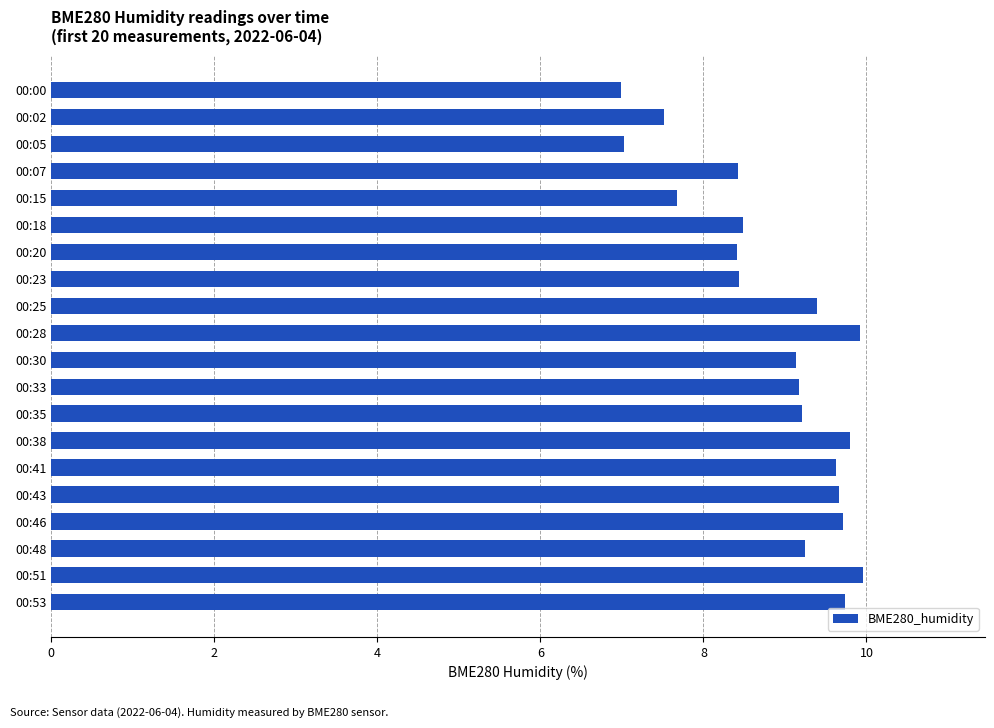

What is the sum of all values?

177.5